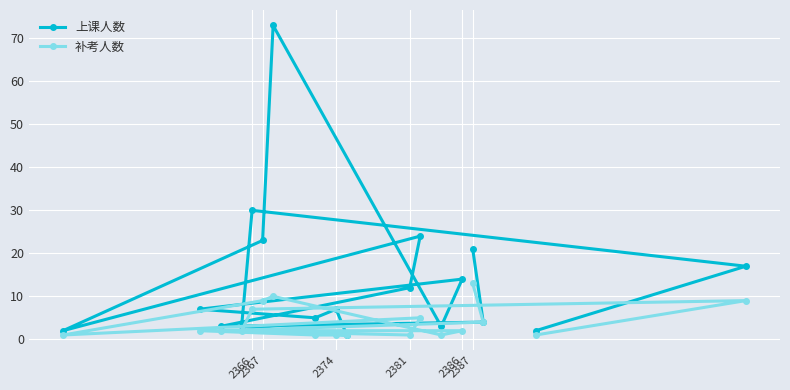

What is the highest value of the 上课人数 series?

73